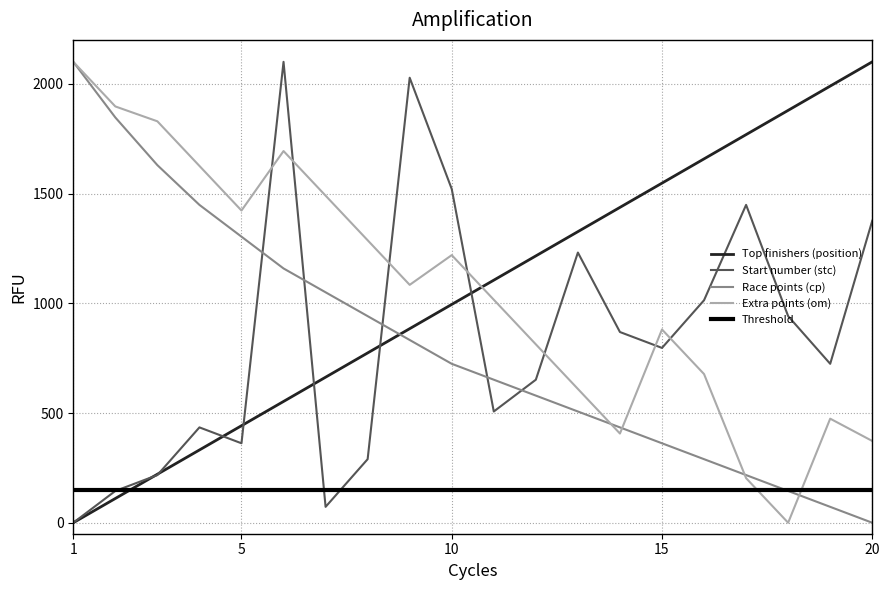

Reading right to left, extract all data points from this chart.

Top finishers (position): 20=2100.0	19=1989.5	18=1878.9	17=1768.4	16=1657.9	15=1547.4	14=1436.8	13=1326.3	12=1215.8	11=1105.3	10=994.7	9=884.2	8=773.7	7=663.2	6=552.6	5=442.1	4=331.6	3=221.1	2=110.5	1=0.0
Start number (stc): 20=1375.9	19=724.1	18=941.4	17=1448.3	16=1013.8	15=796.6	14=869.0	13=1231.0	12=651.7	11=506.9	10=1520.7	9=2027.6	8=289.7	7=72.4	6=2100.0	5=362.1	4=434.5	3=217.2	2=144.8	1=0.0
Race points (cp): 20=0.0	19=72.4	18=144.8	17=217.2	16=289.7	15=362.1	14=434.5	13=506.9	12=579.3	11=651.7	10=724.1	9=832.8	8=941.4	7=1050.0	6=1158.6	5=1303.4	4=1448.3	3=1629.3	2=1846.6	1=2100.0
Extra points (om): 20=372.6	19=474.2	18=0.0	17=203.2	16=677.4	15=880.6	14=406.5	13=609.7	12=812.9	11=1016.1	10=1219.4	9=1083.9	8=1287.1	7=1490.3	6=1693.5	5=1422.6	4=1625.8	3=1829.0	2=1896.8	1=2100.0